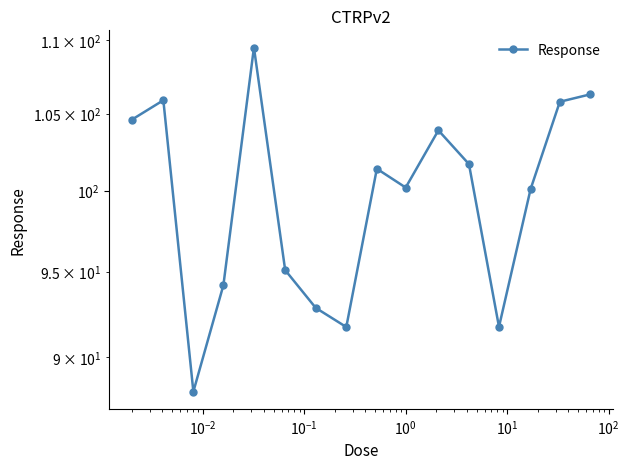

True or false: the data shows 28.6 at $\mathdefault{10^{1}}$.

False